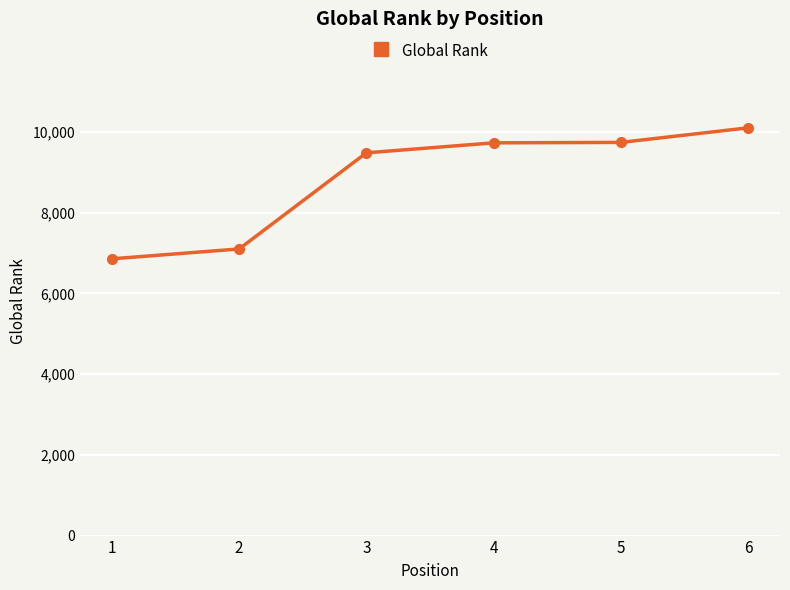

What is the minimum value shown in the chart?

6857